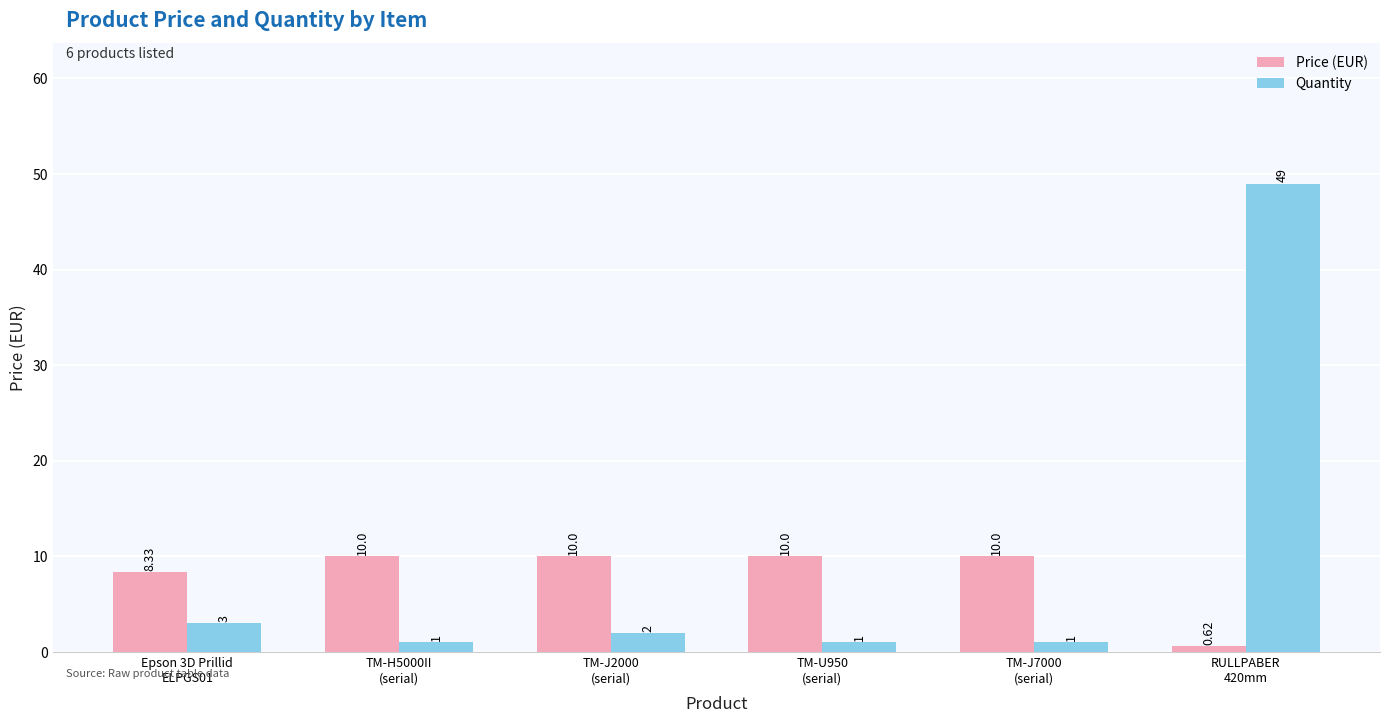

What is the highest value of the Quantity series?

49.0